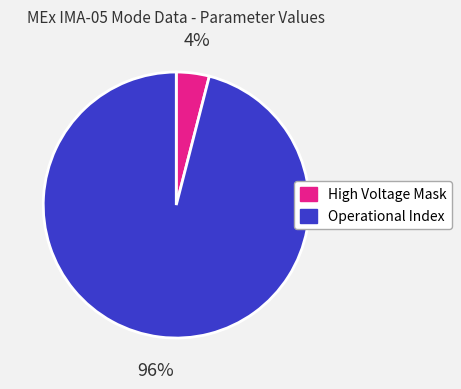

How many slices are in this pie chart?

2